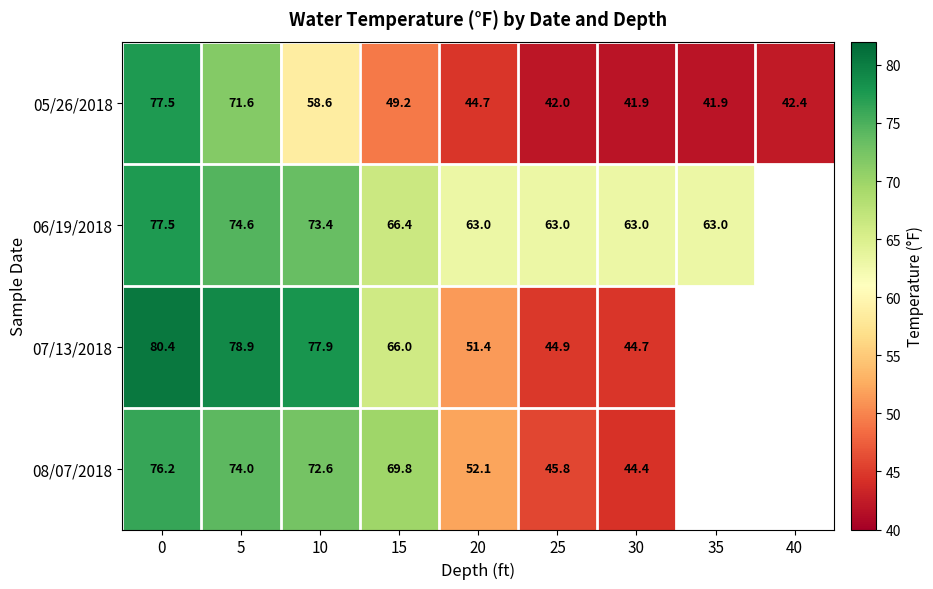

Read the 05/26/2018 value at 35.

41.9